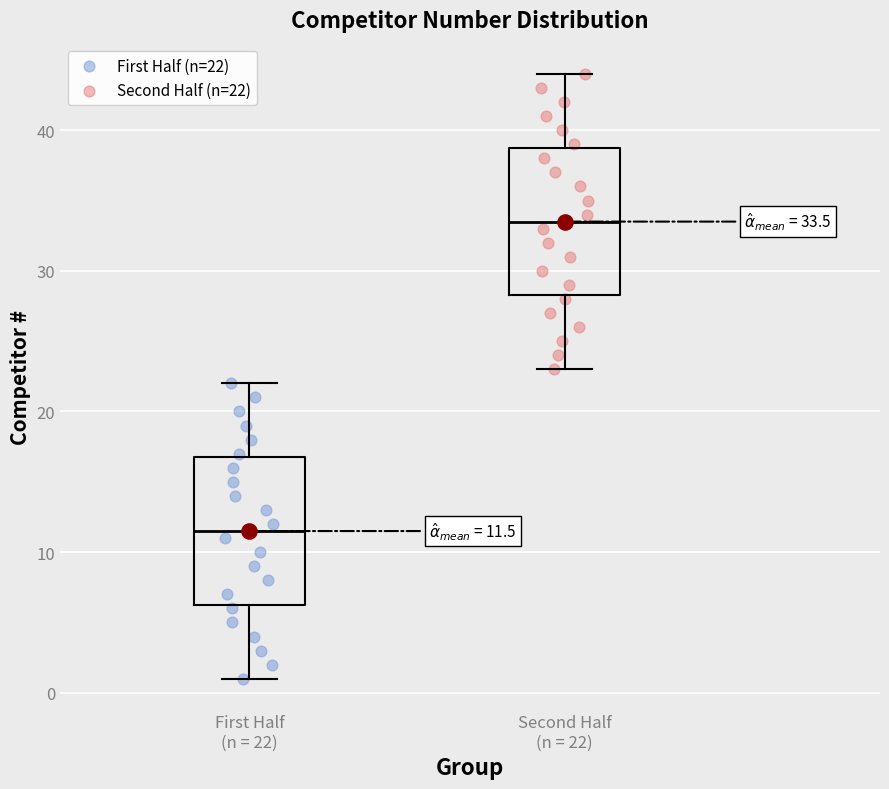

Which box's median line is the lowest?

First Half (n = 22)